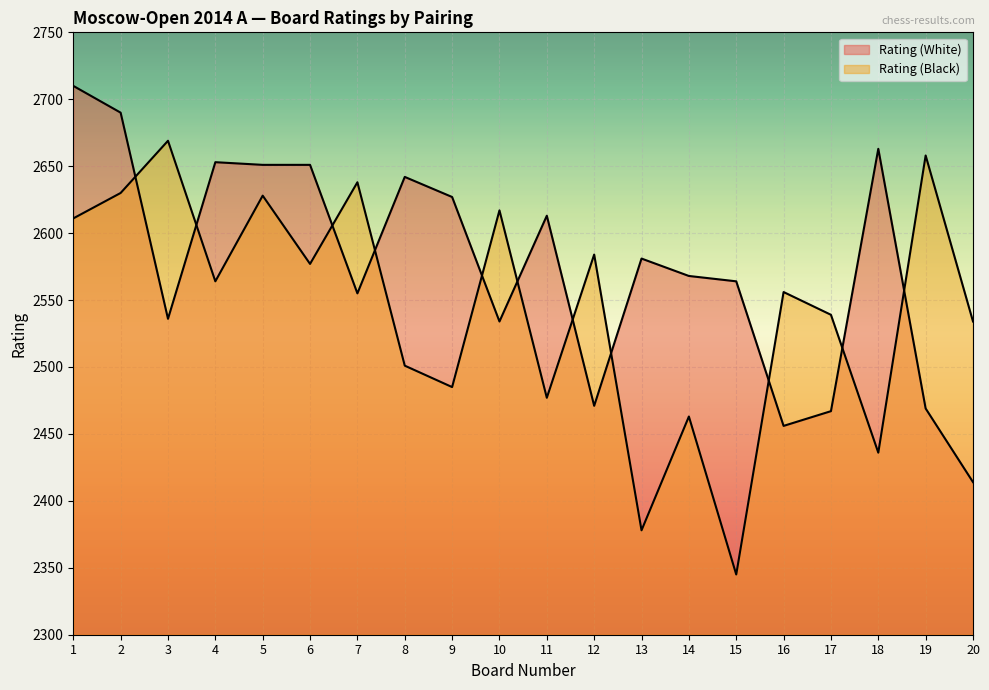

How many intersections are there between Rating (Black) and Rating (White)?

11